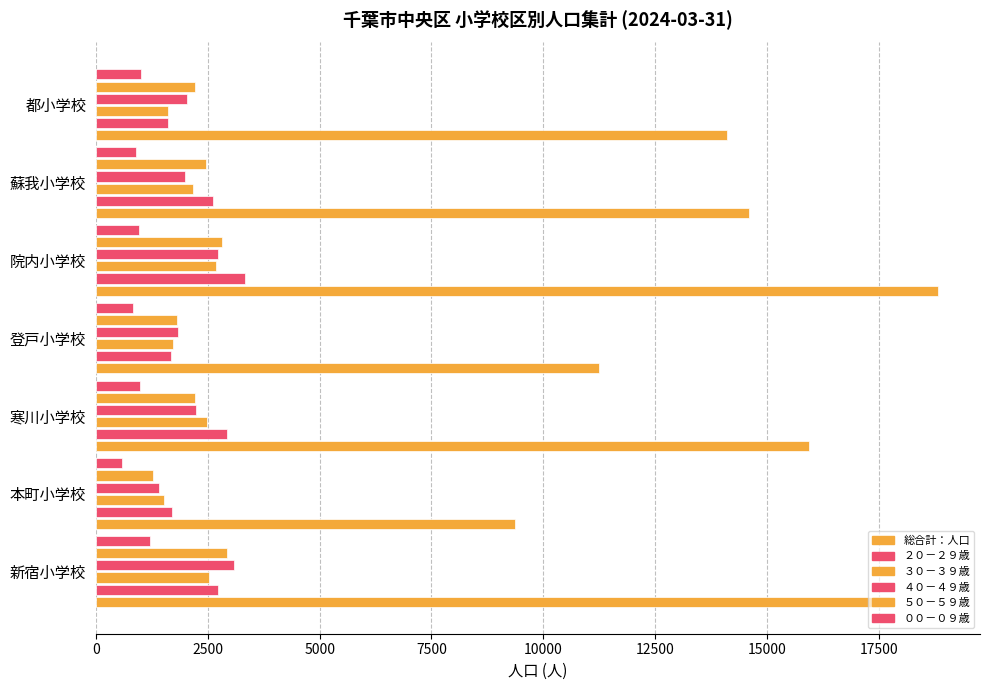

Count the number of data series in this chart.

6